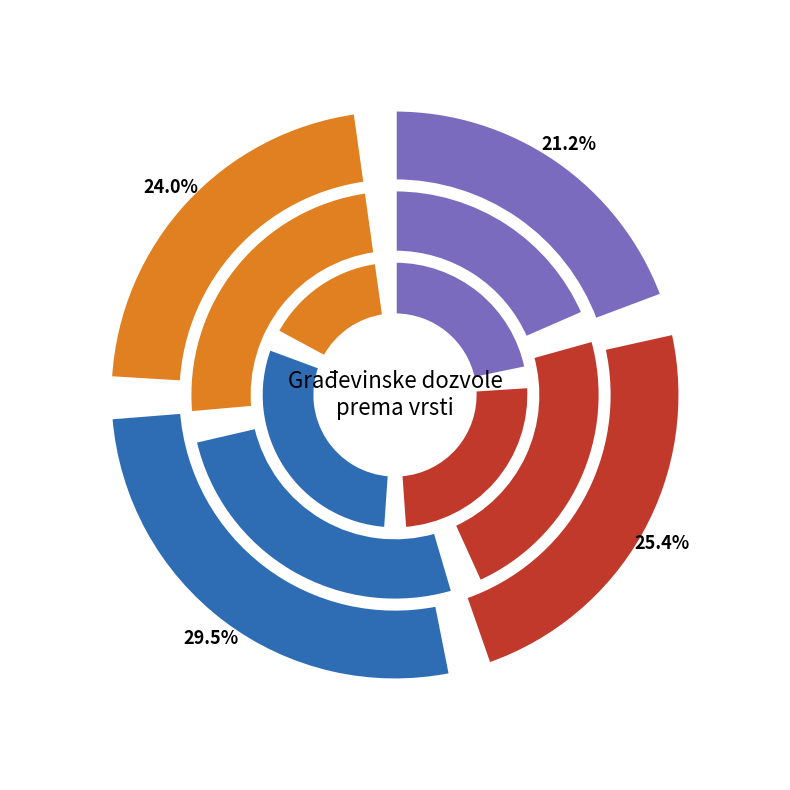

Does 2016. represent more than half of the total?

No